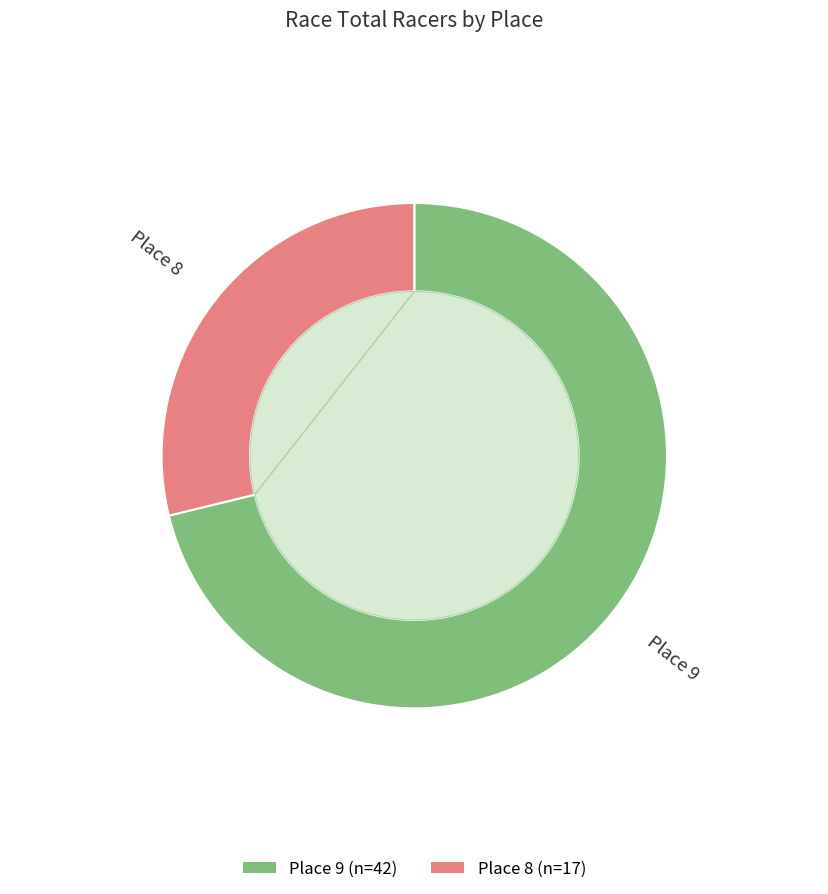

The Place 8 slice represents 29% of the pie. True or false?

True